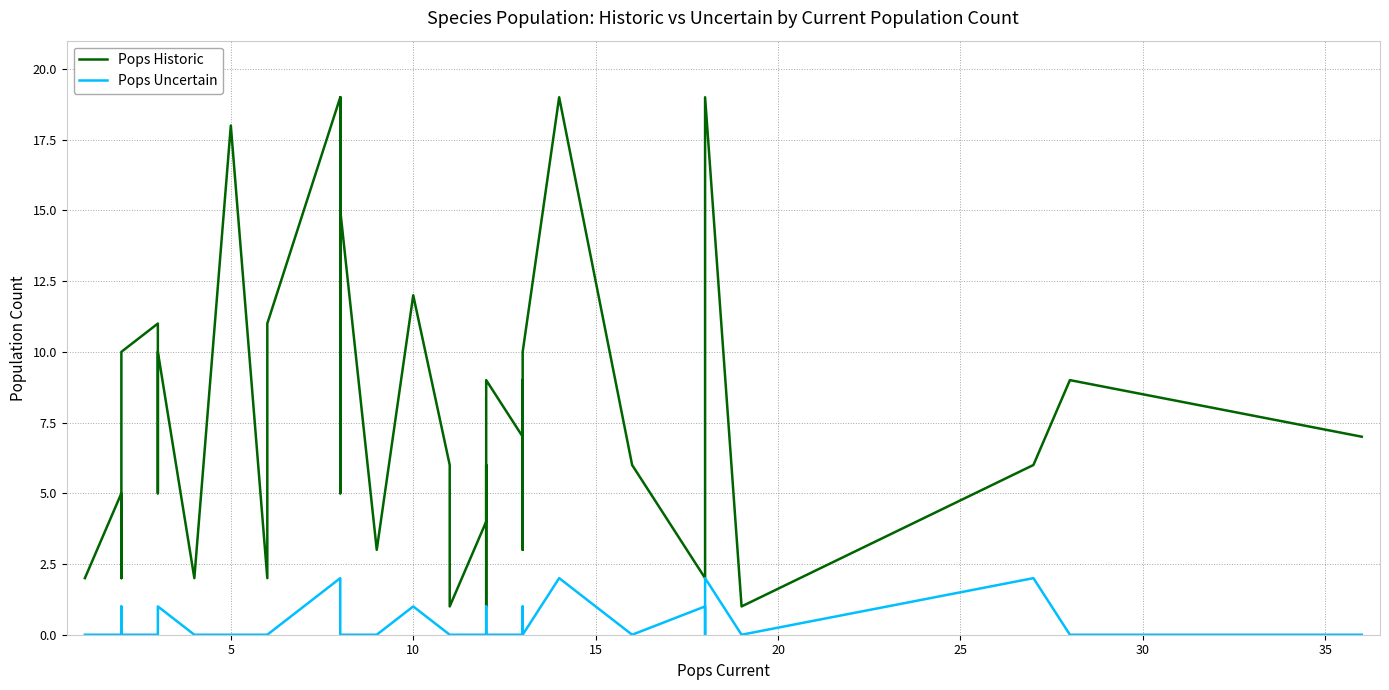

What is the label of the 28th point from the right?

10